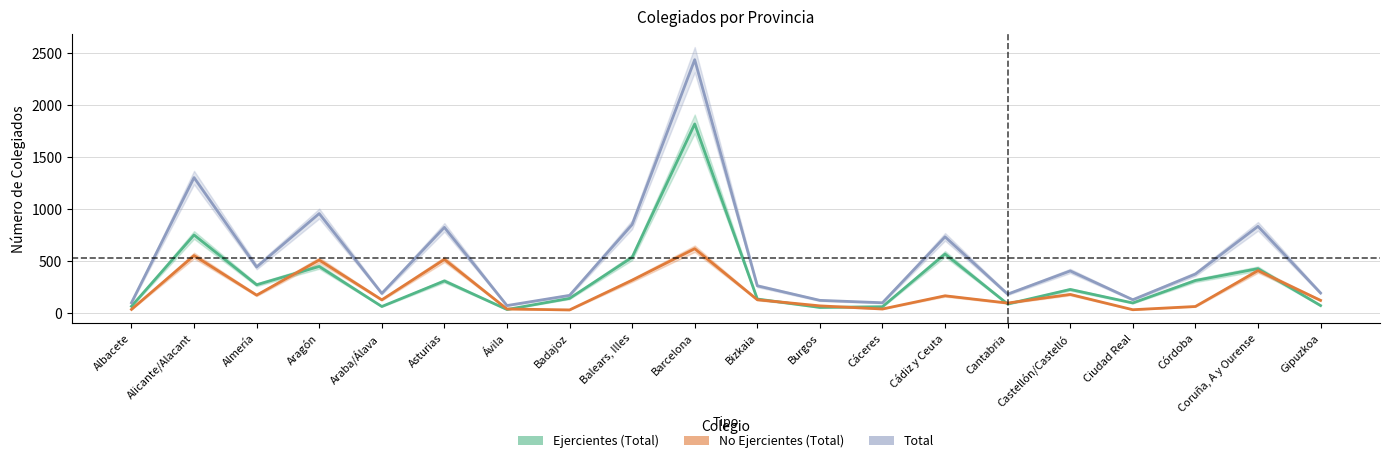

True or false: Total has more than 0 points higher than both neighbors.

True